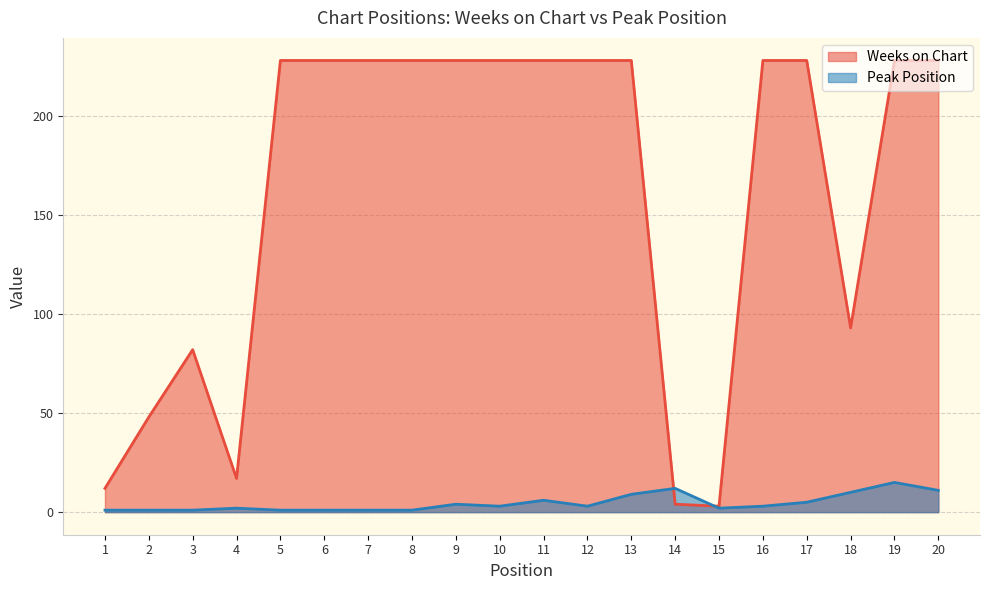

What is the difference between the maximum and minimum values in the Weeks on Chart series?

225